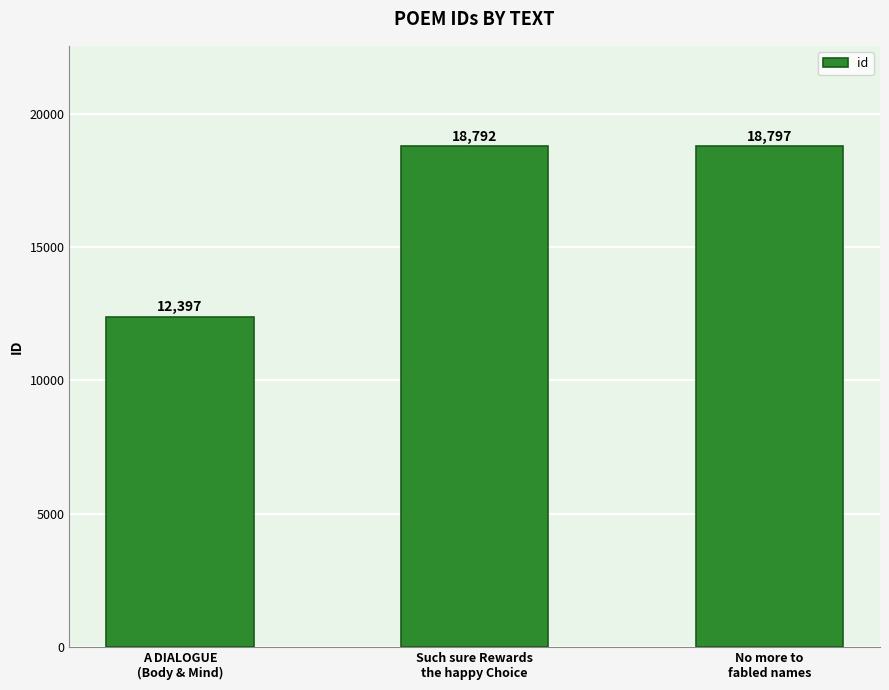

Which category has the lowest value across all series?

A DIALOGUE
(Body & Mind)